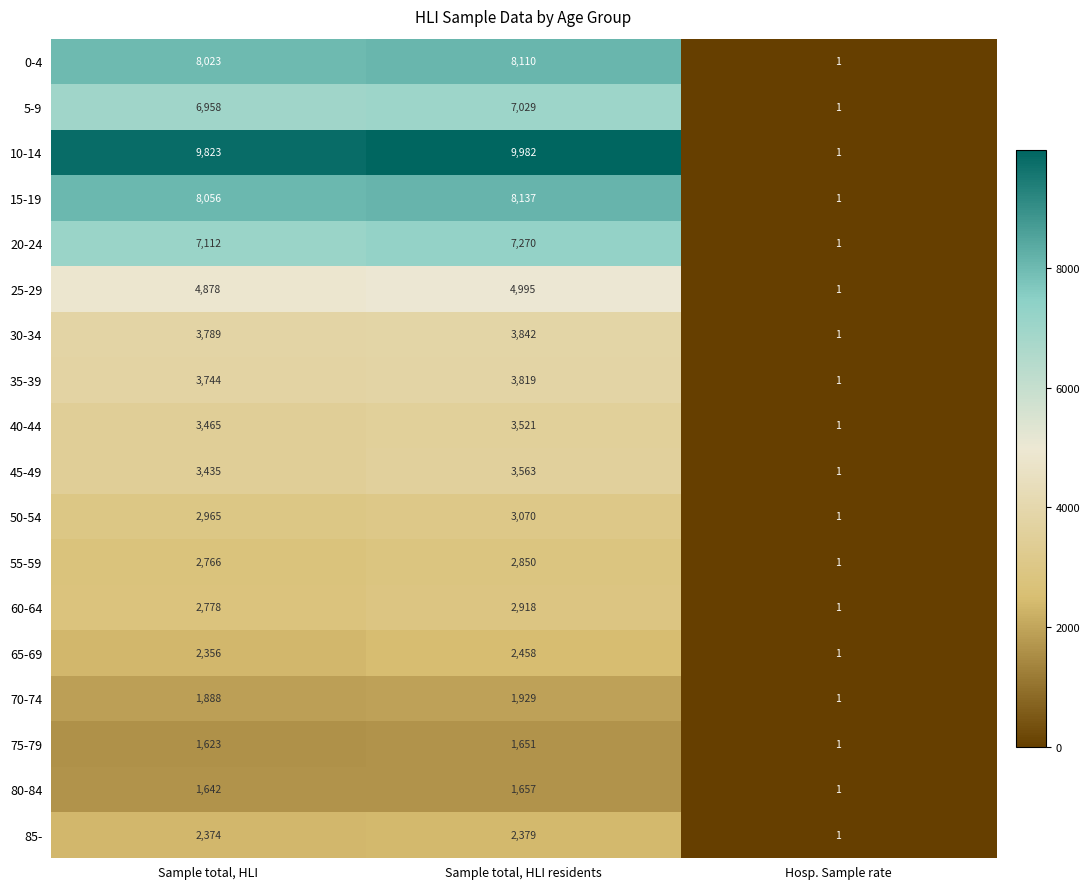

The 25-29 series shows 1 at Hosp. Sample rate. True or false?

True